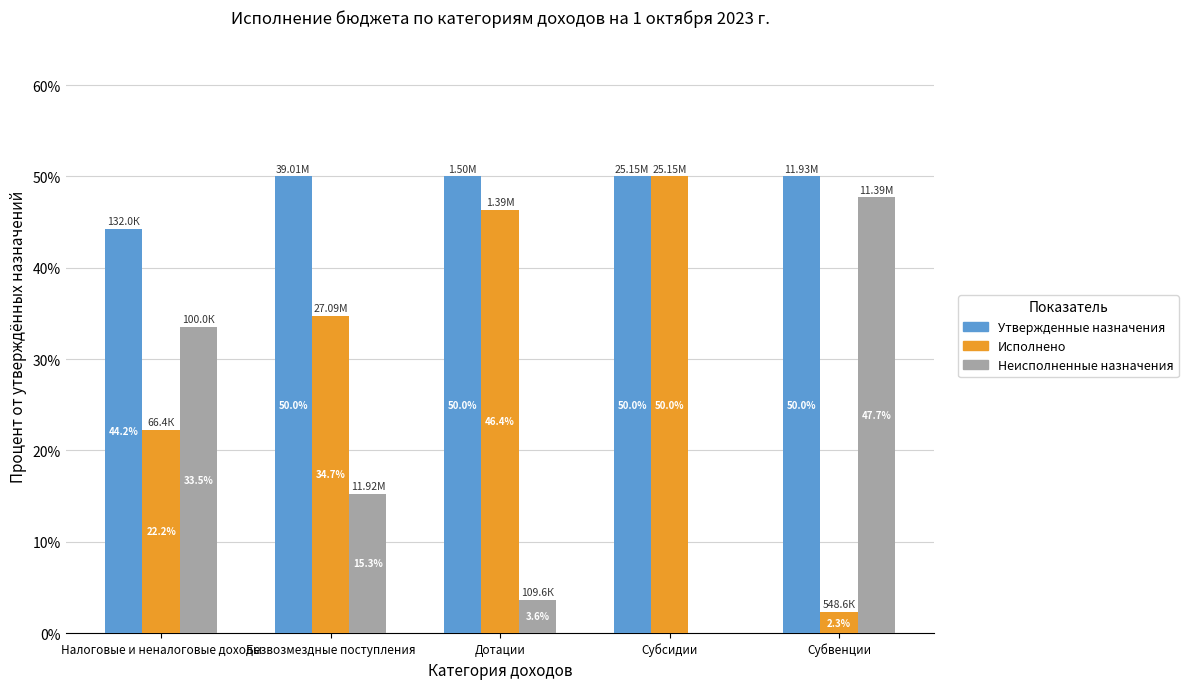

What is the spread (max minus min) of values at Безвозмездные поступления?

34.7